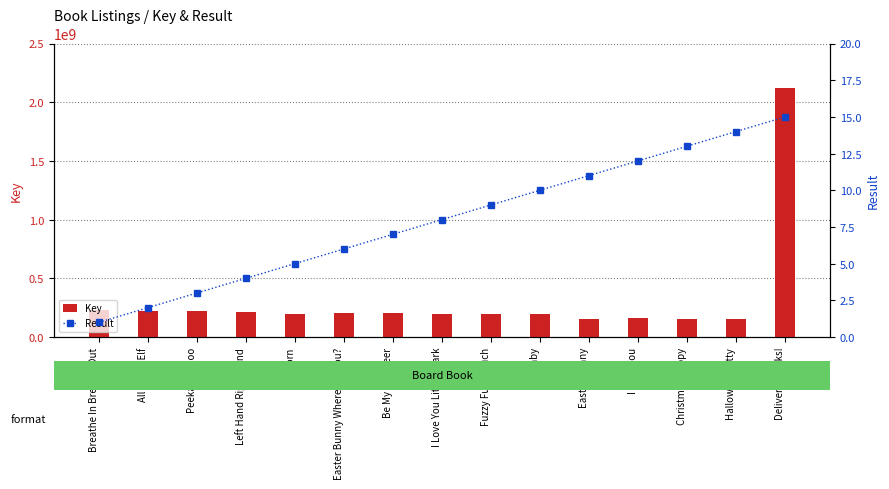

How many groups of bars are there?

15